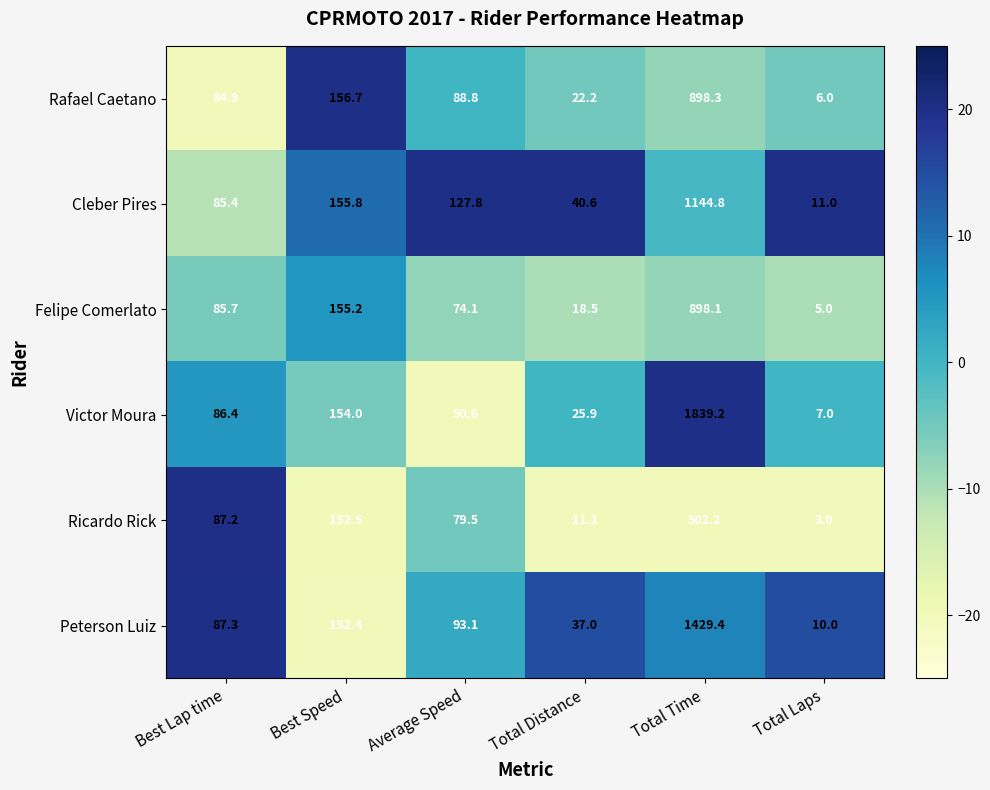

What value does the Cleber Pires series have at Total Laps?

11.0